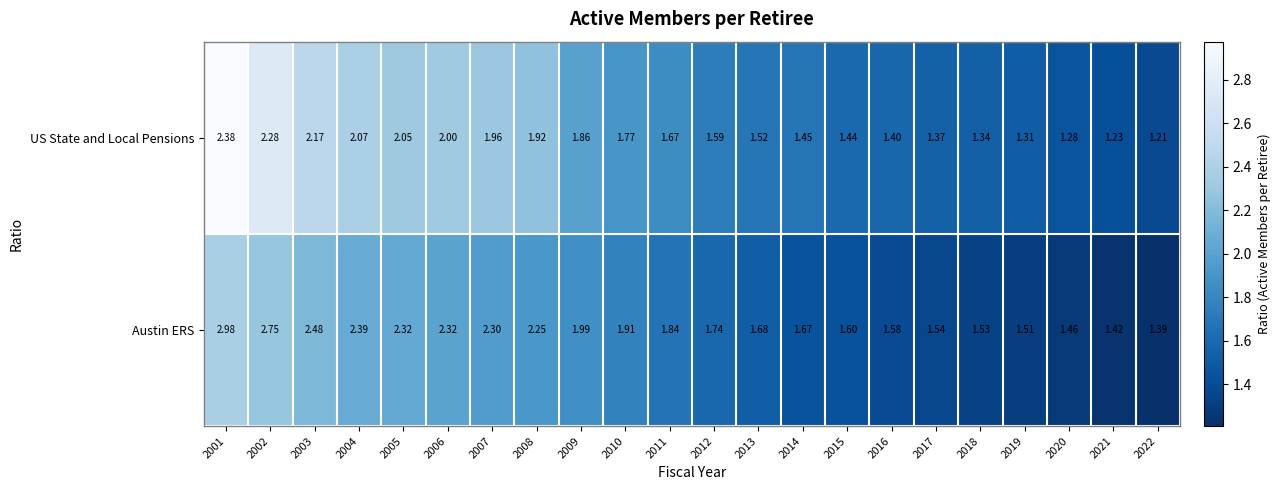

How many series are shown in this chart?

2